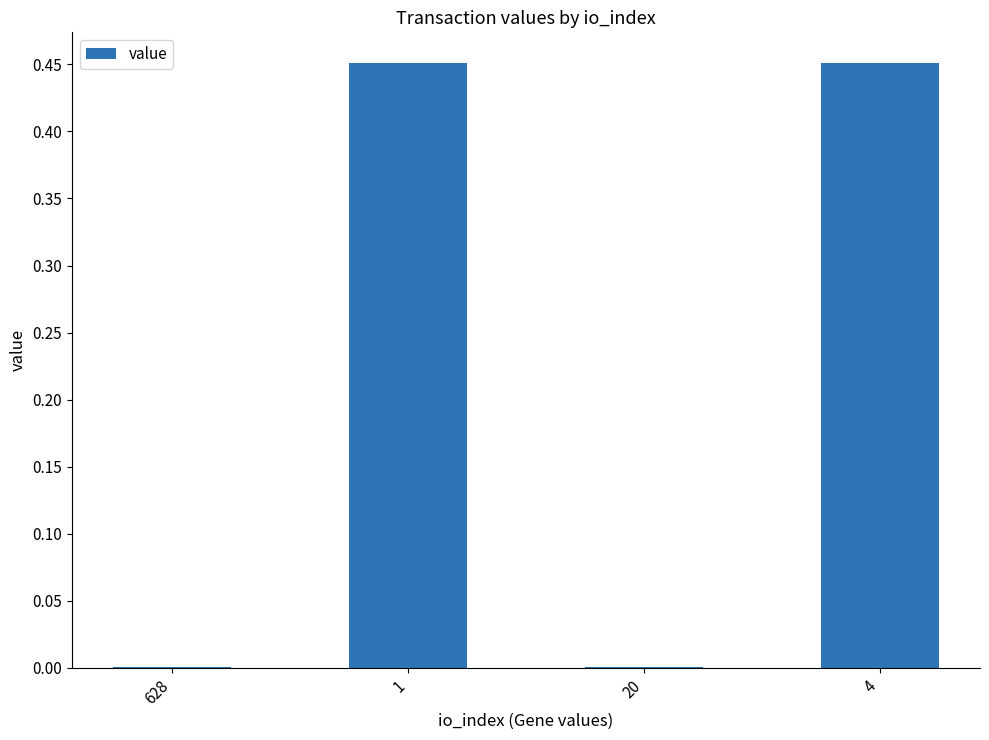

The value at 4 is 0.2. True or false?

False